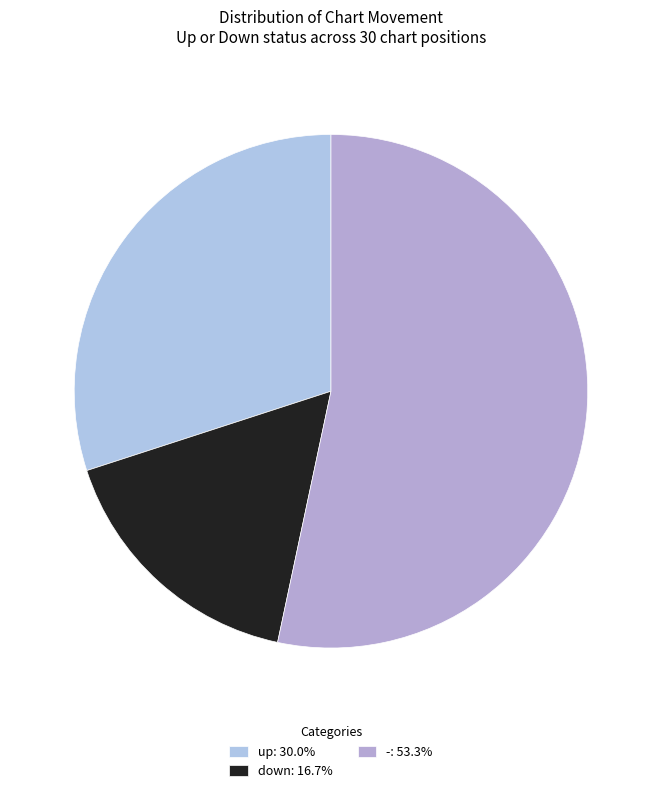

Which category has the smallest portion of the pie?

down